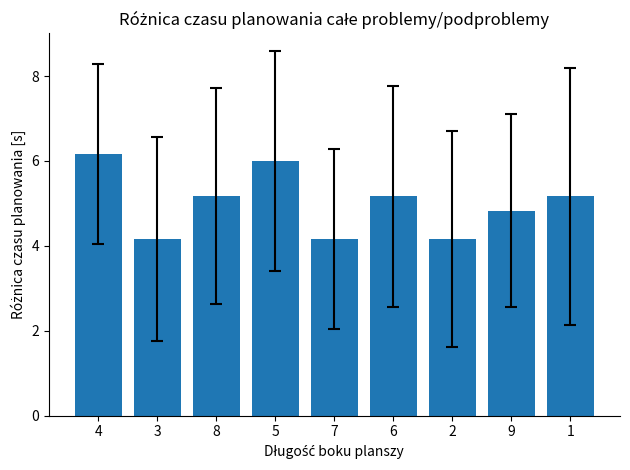

At which label does the data first exceed 5?

4